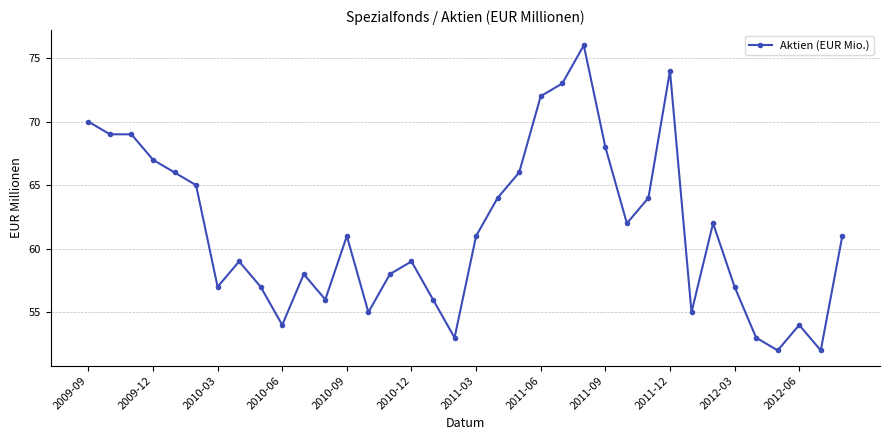

What is the value of the 25th point from the left?

68